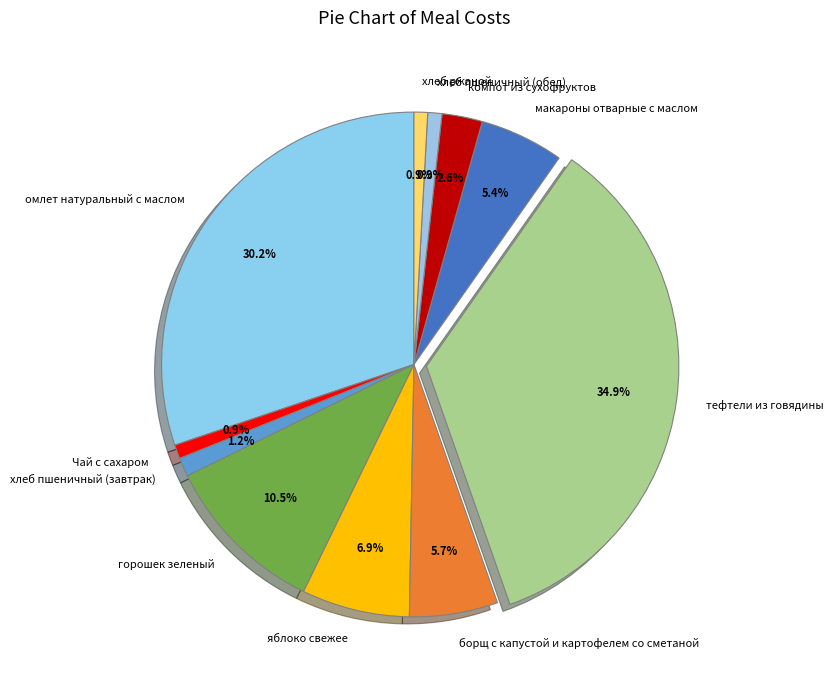

How many segments does this pie chart have?

11